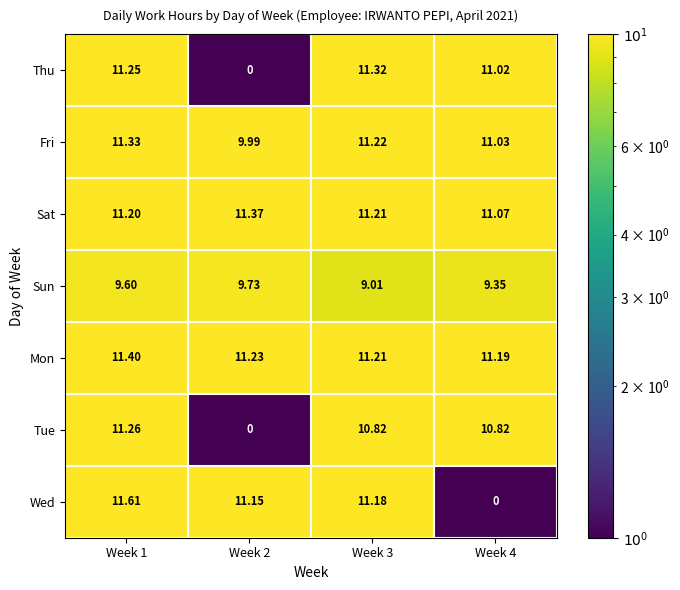

Which series has the largest total across all categories?

Mon